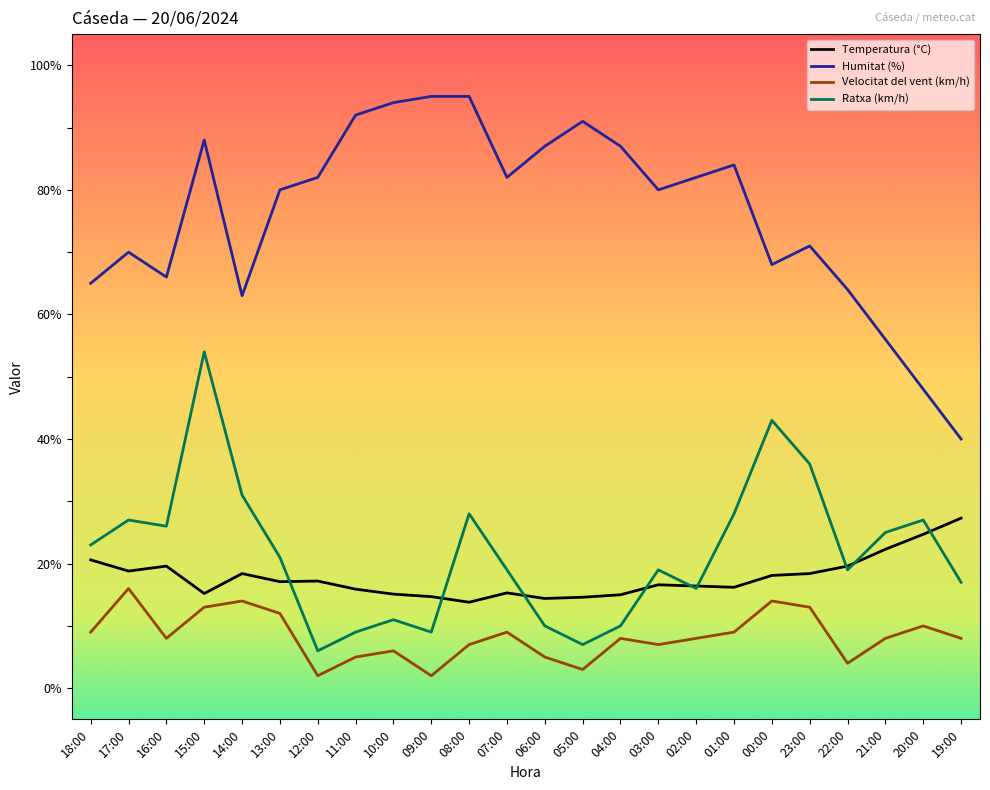

At 16:00, list the series in order from smallest to largest.

Velocitat del vent (km/h), Temperatura (°C), Ratxa (km/h), Humitat (%)